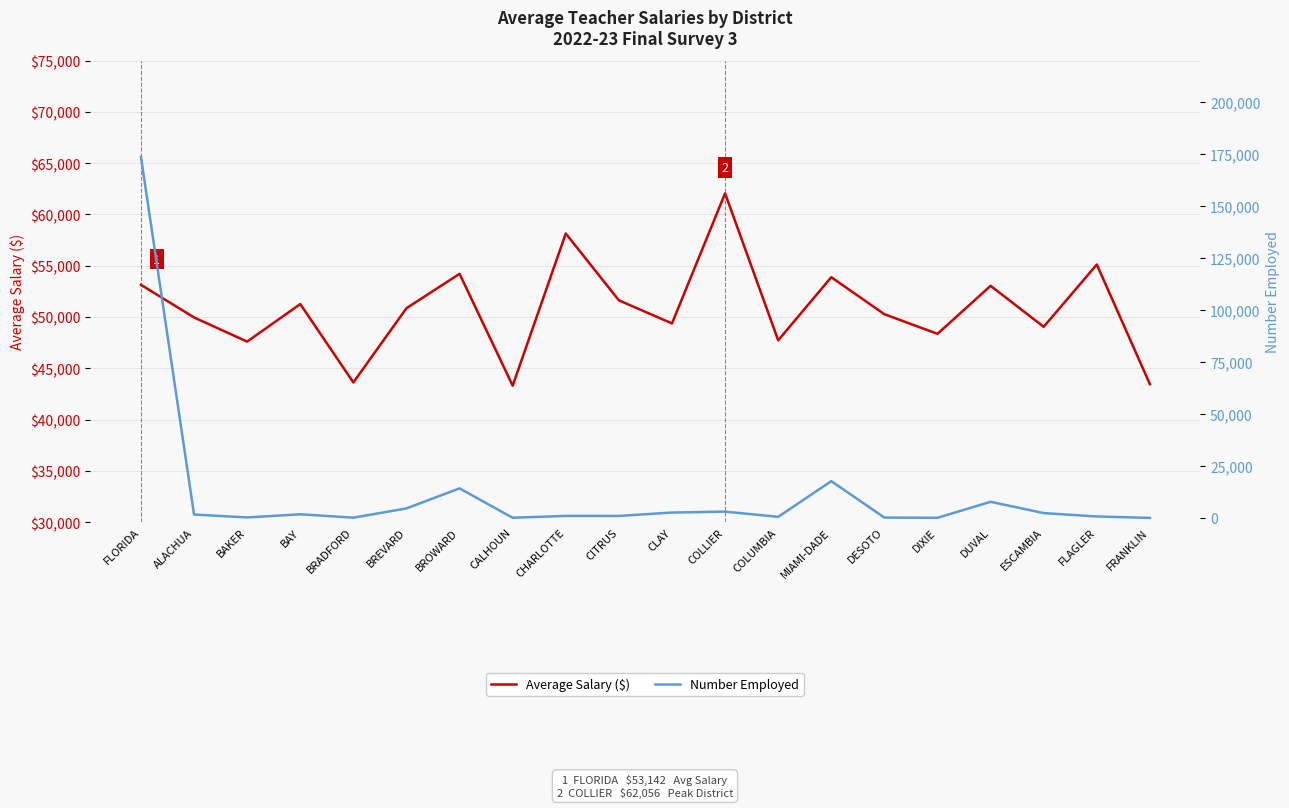

What is the sum of the Average Salary ($) values at CLAY and BROWARD?

103593.8